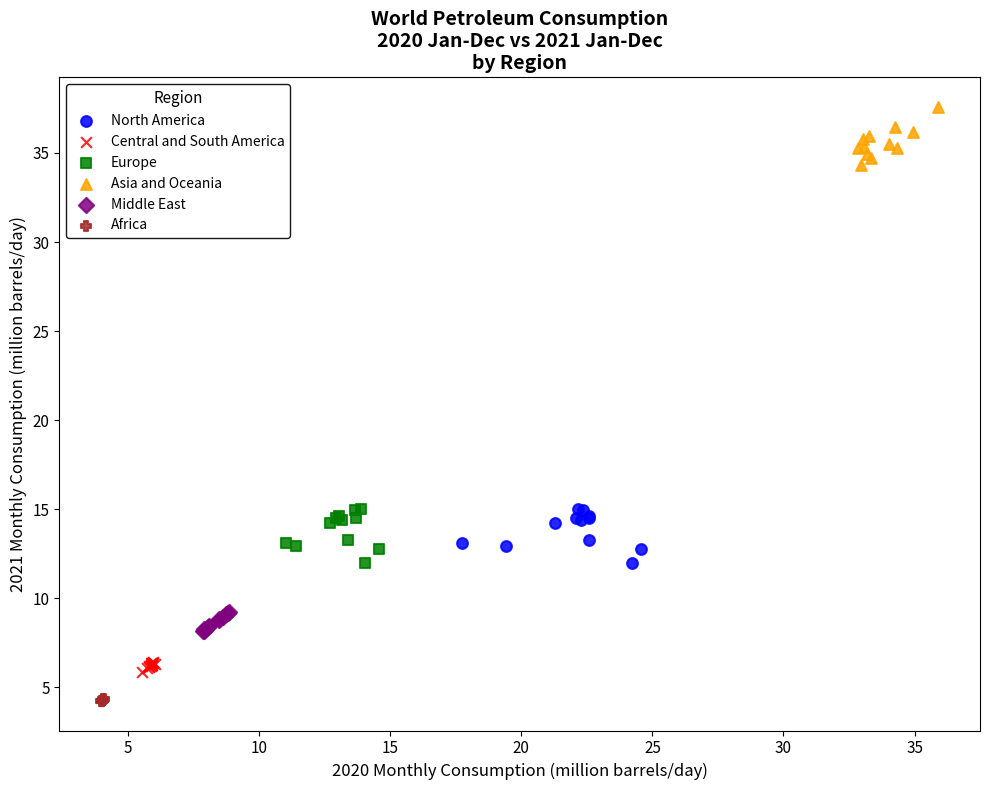

Which series contains the lowest Y value?

Africa